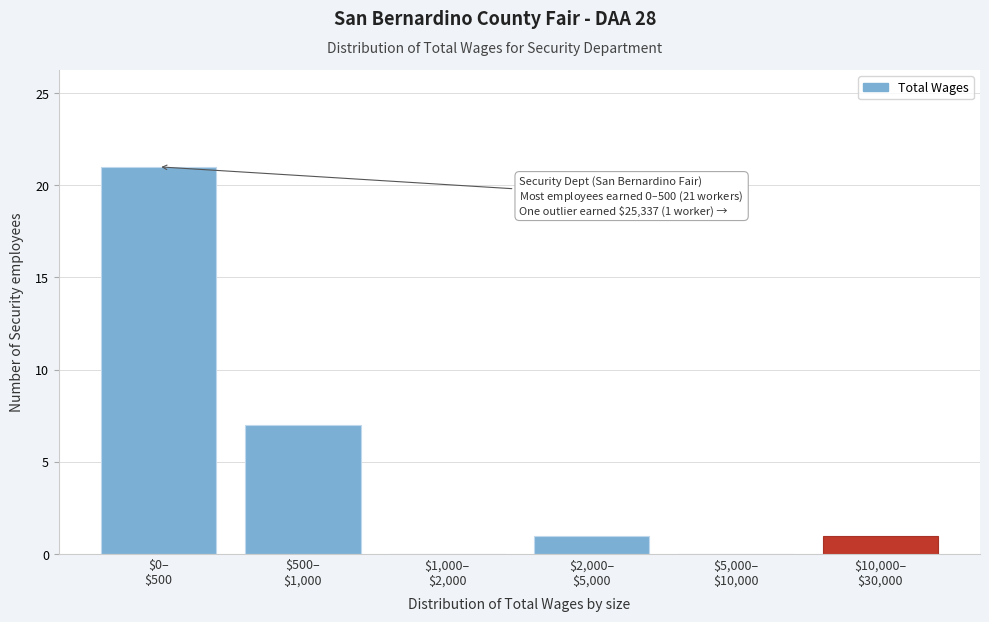

What is the maximum value shown in the chart?

21